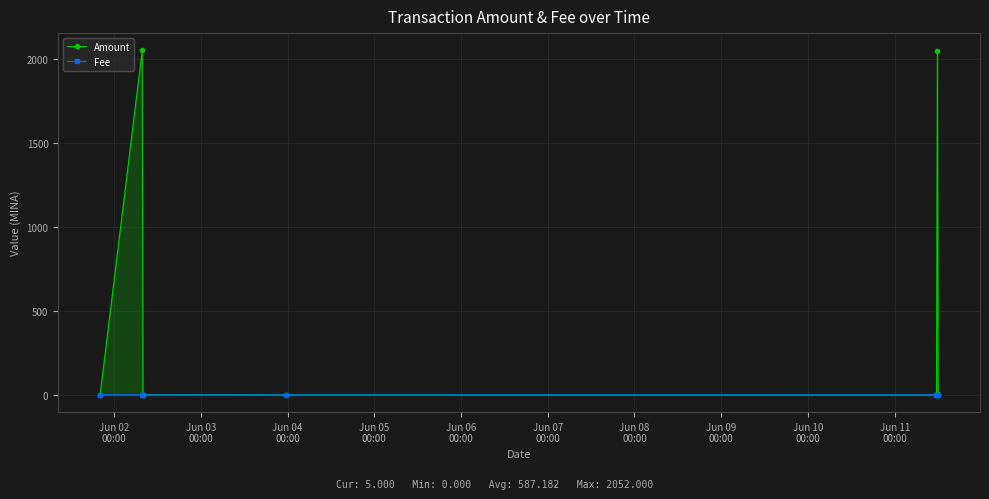

Which series ends up on top after the final intersection of Fee and Amount?

Amount